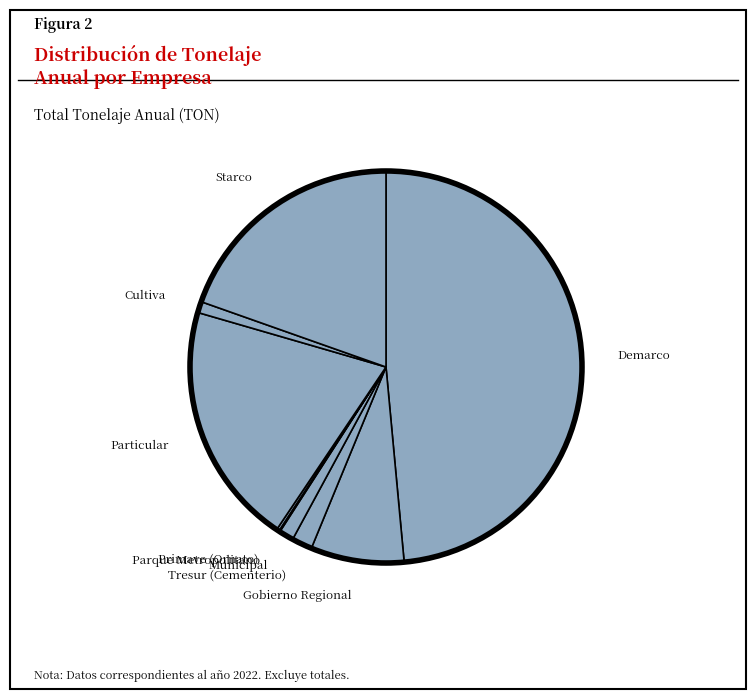

Which has a higher value, Demarco or Tresur (Cementerio)?

Demarco